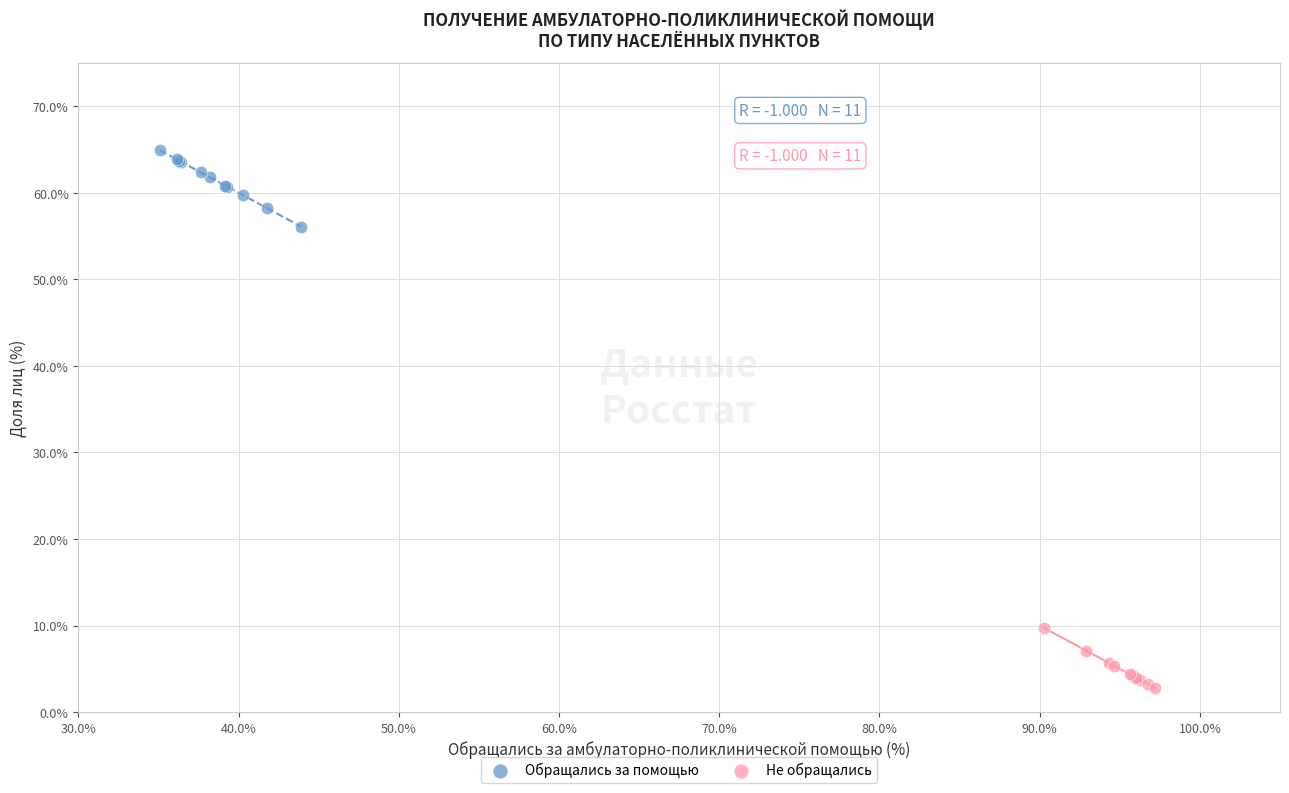

Which series has the largest Y range (max minus min)?

Обращались за помощью